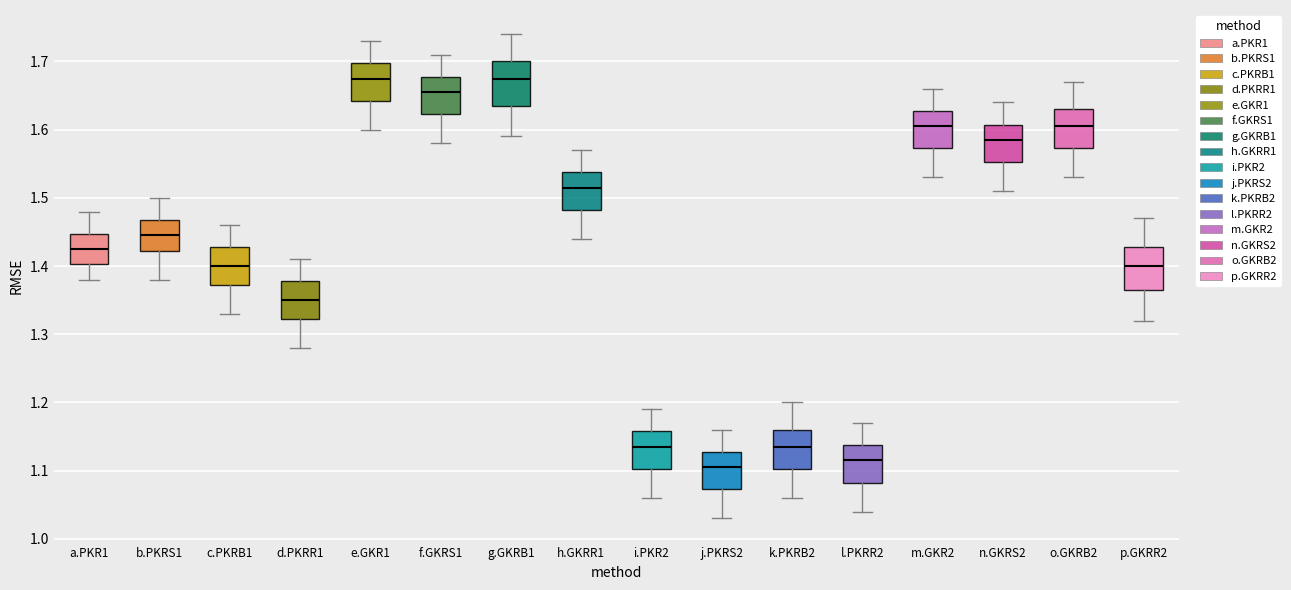

Reading left to right, transcribe this box plot: for each box, give where its median line is, the range the box spans, and where its two whiskers end, as read against the y-axis. The values are not printed on the chart, so give them approximately, as read against the axis.

a.PKR1: median 1.43, box 1.40 to 1.45, whiskers 1.38 to 1.48
b.PKRS1: median 1.45, box 1.42 to 1.47, whiskers 1.38 to 1.50
c.PKRB1: median 1.40, box 1.37 to 1.43, whiskers 1.33 to 1.46
d.PKRR1: median 1.35, box 1.32 to 1.38, whiskers 1.28 to 1.41
e.GKR1: median 1.68, box 1.64 to 1.70, whiskers 1.60 to 1.73
f.GKRS1: median 1.66, box 1.62 to 1.68, whiskers 1.58 to 1.71
g.GKRB1: median 1.68, box 1.64 to 1.70, whiskers 1.59 to 1.74
h.GKRR1: median 1.52, box 1.48 to 1.54, whiskers 1.44 to 1.57
i.PKR2: median 1.14, box 1.10 to 1.16, whiskers 1.06 to 1.19
j.PKRS2: median 1.11, box 1.07 to 1.13, whiskers 1.03 to 1.16
k.PKRB2: median 1.14, box 1.10 to 1.16, whiskers 1.06 to 1.20
l.PKRR2: median 1.12, box 1.08 to 1.14, whiskers 1.04 to 1.17
m.GKR2: median 1.61, box 1.57 to 1.63, whiskers 1.53 to 1.66
n.GKRS2: median 1.59, box 1.55 to 1.61, whiskers 1.51 to 1.64
o.GKRB2: median 1.61, box 1.57 to 1.63, whiskers 1.53 to 1.67
p.GKRR2: median 1.40, box 1.37 to 1.43, whiskers 1.32 to 1.47